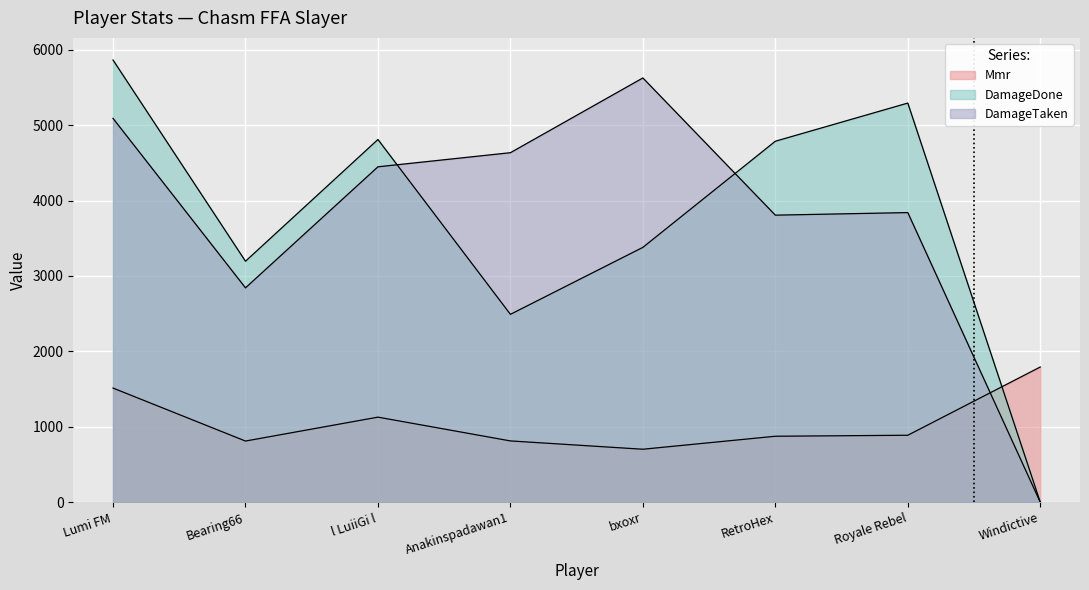

What is the maximum value for DamageDone?

5863.0